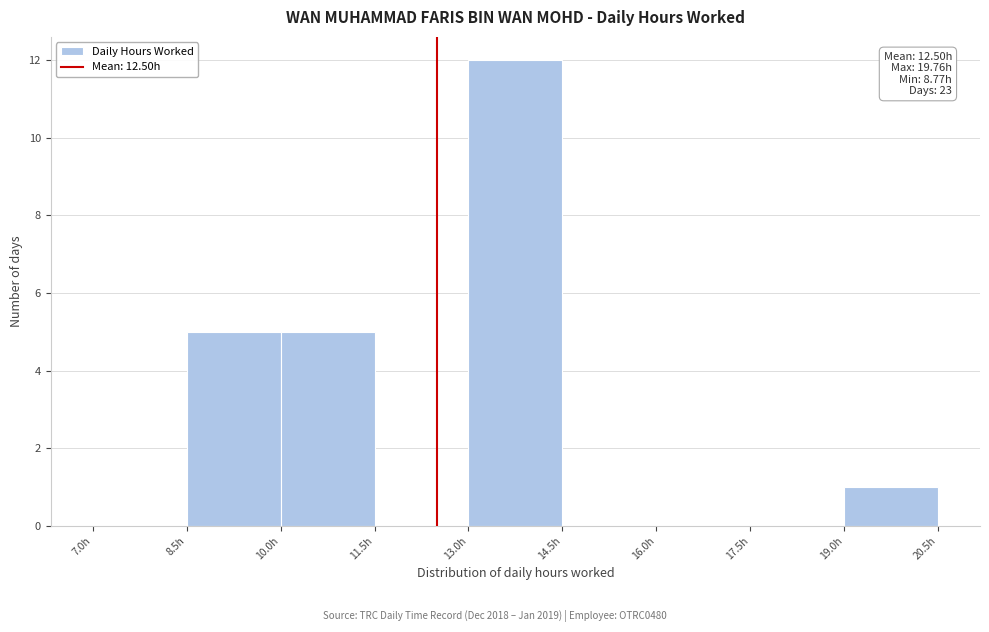

Which range on the x-axis has the tallest bar?

13.0 to 14.5